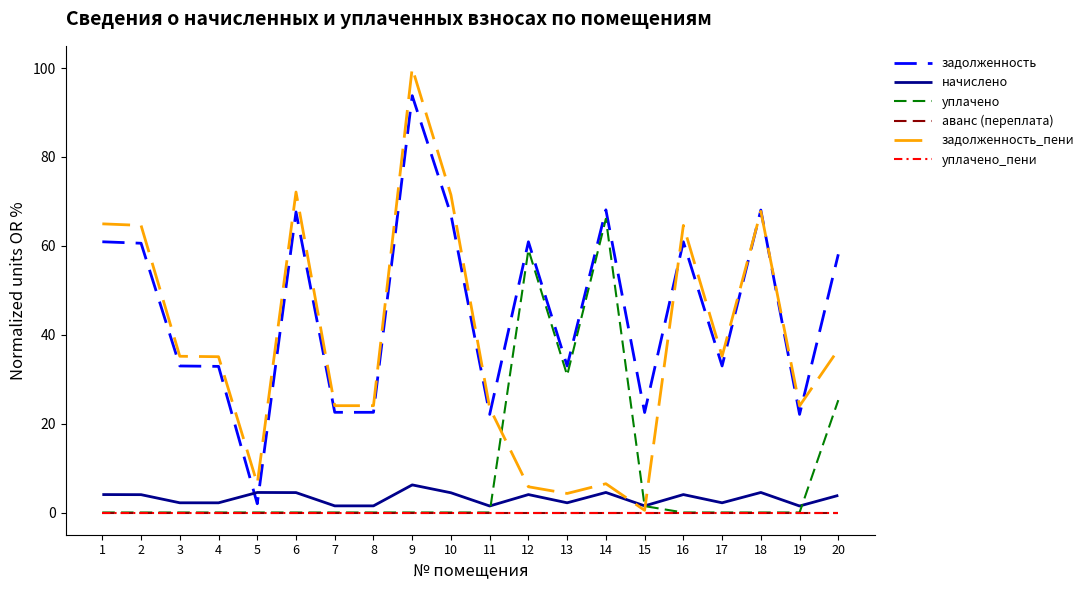

Reading left to right, list all the values displayed in this chart.

задолженность: 60.9	60.6	33.0	32.9	2.0	67.6	22.5	22.5	93.8	67.0	22.1	60.9	33.0	68.1	22.5	60.9	33.0	68.1	22.1	58.1
начислено: 4.0	4.0	2.2	2.2	4.5	4.5	1.5	1.5	6.2	4.4	1.5	4.0	2.2	4.5	1.5	4.0	2.2	4.5	1.5	3.8
уплачено: 0.0	0.0	0.0	0.0	0.0	0.0	0.0	0.0	0.0	0.0	0.0	59.2	30.9	66.1	1.4	0.0	0.0	0.0	0.0	25.3
аванс (переплата): 0.0	0.0	0.0	0.0	0.0	0.0	0.0	0.0	0.0	0.0	0.0	0.0	0.0	0.0	0.0	0.0	0.0	0.0	0.0	0.0
задолженность_пени: 64.9	64.6	35.2	35.1	6.5	72.1	24.0	24.0	100.0	71.5	23.5	5.8	4.3	6.5	0.5	64.6	35.2	67.8	24.0	36.7
уплачено_пени: 0.0	0.0	0.0	0.0	0.0	0.0	0.0	0.0	0.0	0.0	0.0	0.0	0.0	0.0	0.0	0.0	0.0	0.0	0.0	0.0